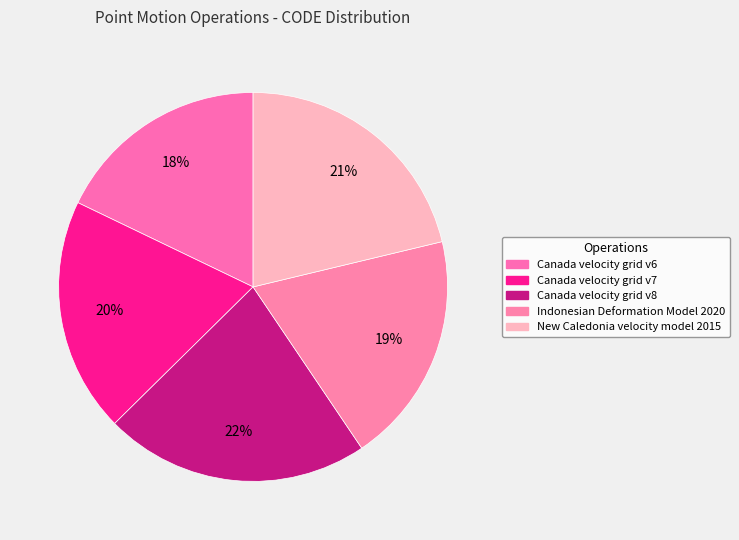

How many segments does this pie chart have?

5